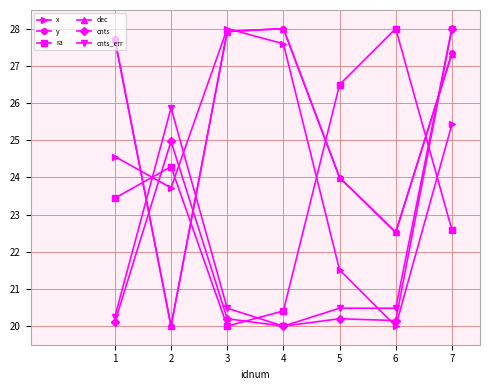

Is the value of cnts at 2 greater than the value of dec at 4?

No